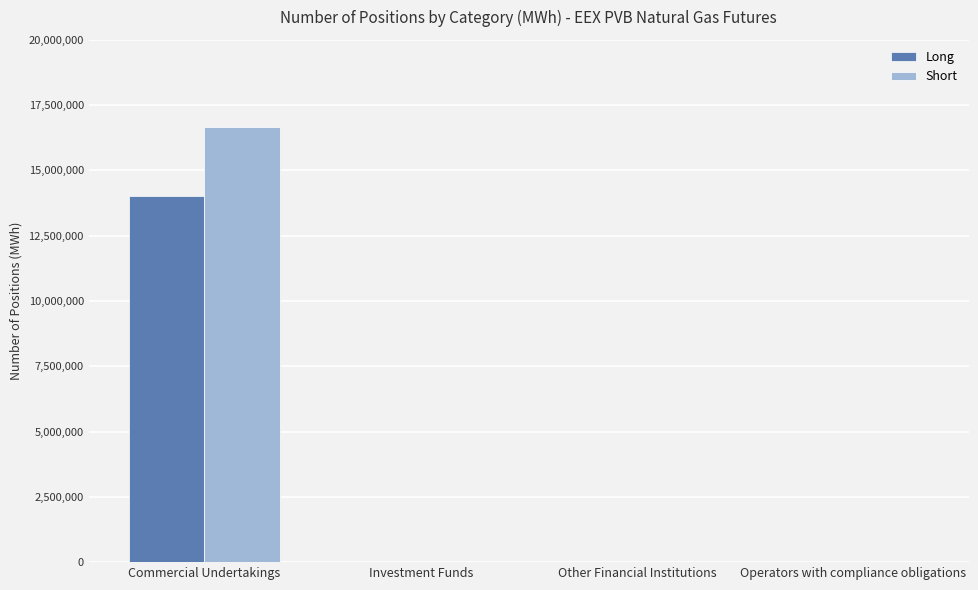

How many data points does each series have?

4